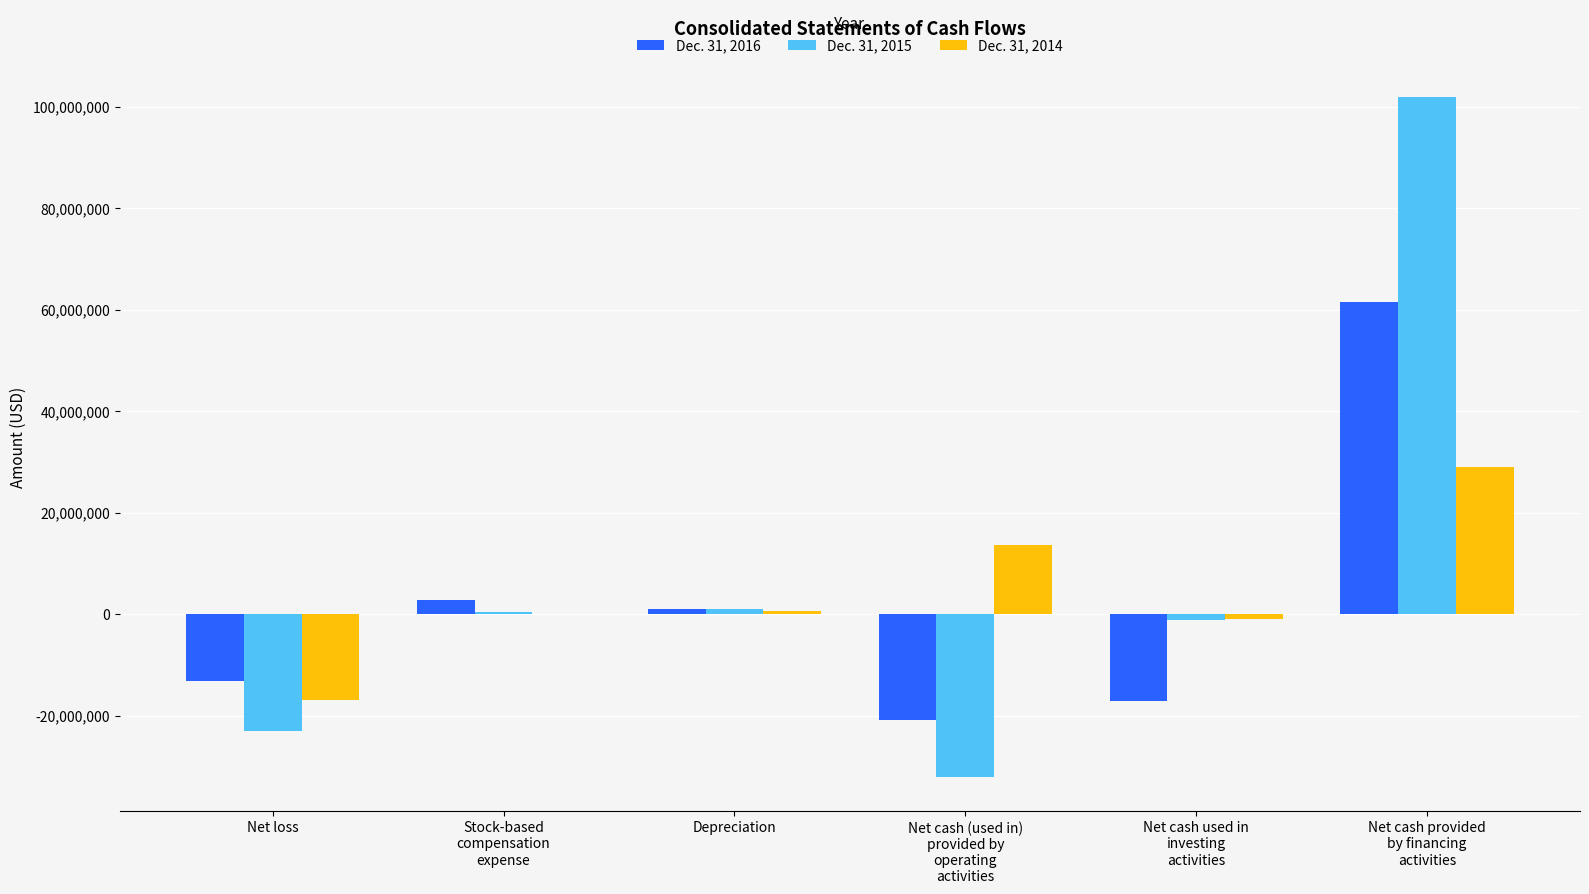

True or false: Dec. 31, 2015 has a value of -12146513 at Net loss.

False